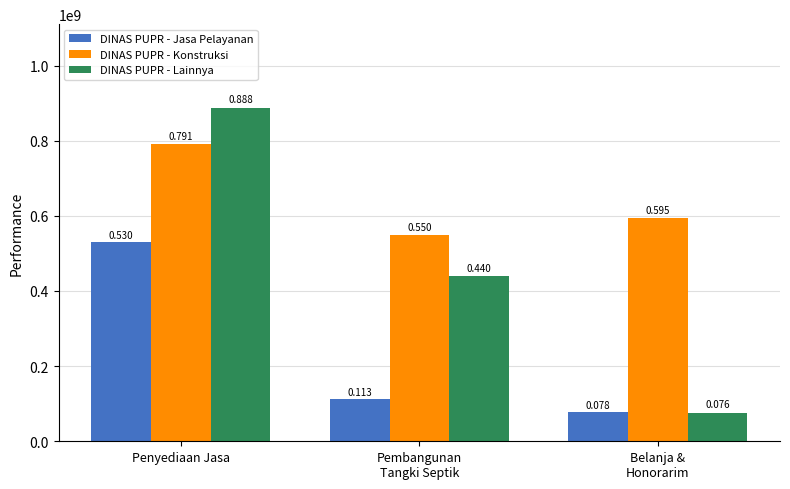

What are all the series names shown in the legend?

DINAS PUPR - Jasa Pelayanan, DINAS PUPR - Konstruksi, DINAS PUPR - Lainnya